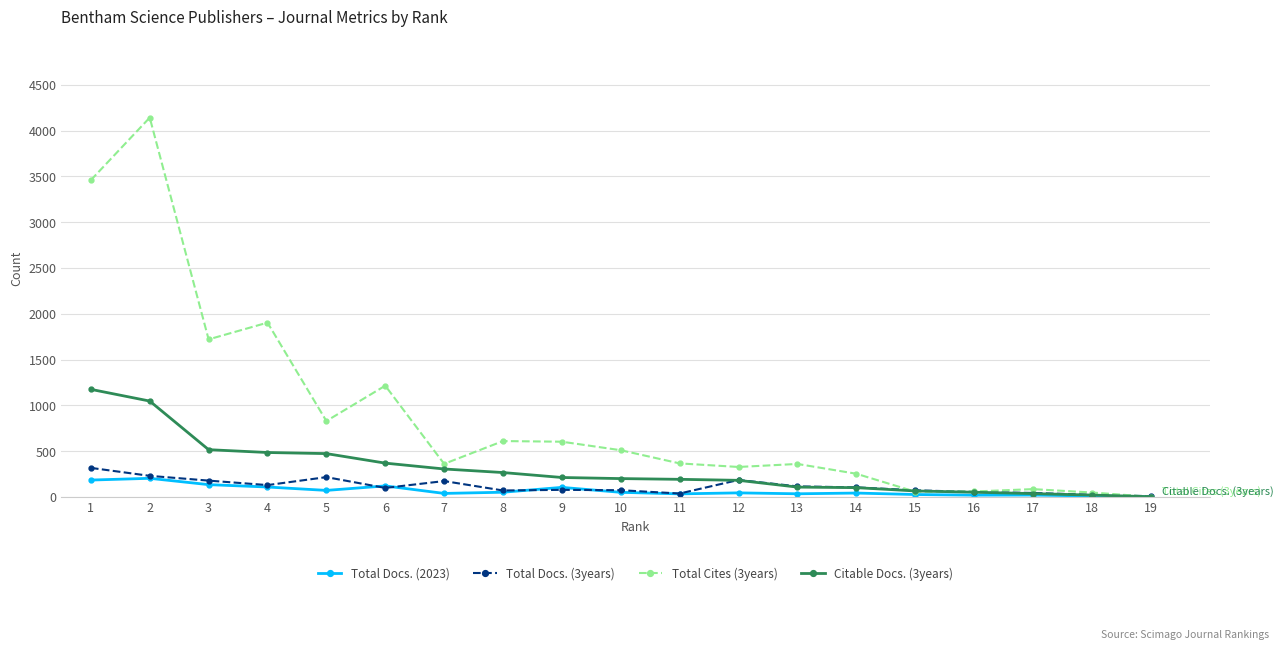

What is the average value of the Total Cites (3years) series?

889